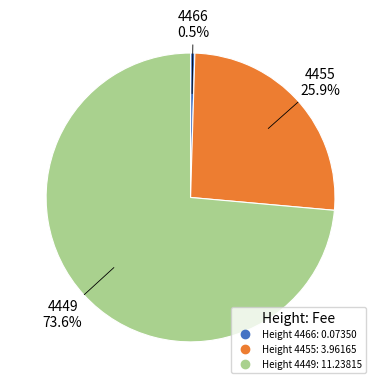

Count the number of slices in the pie.

3